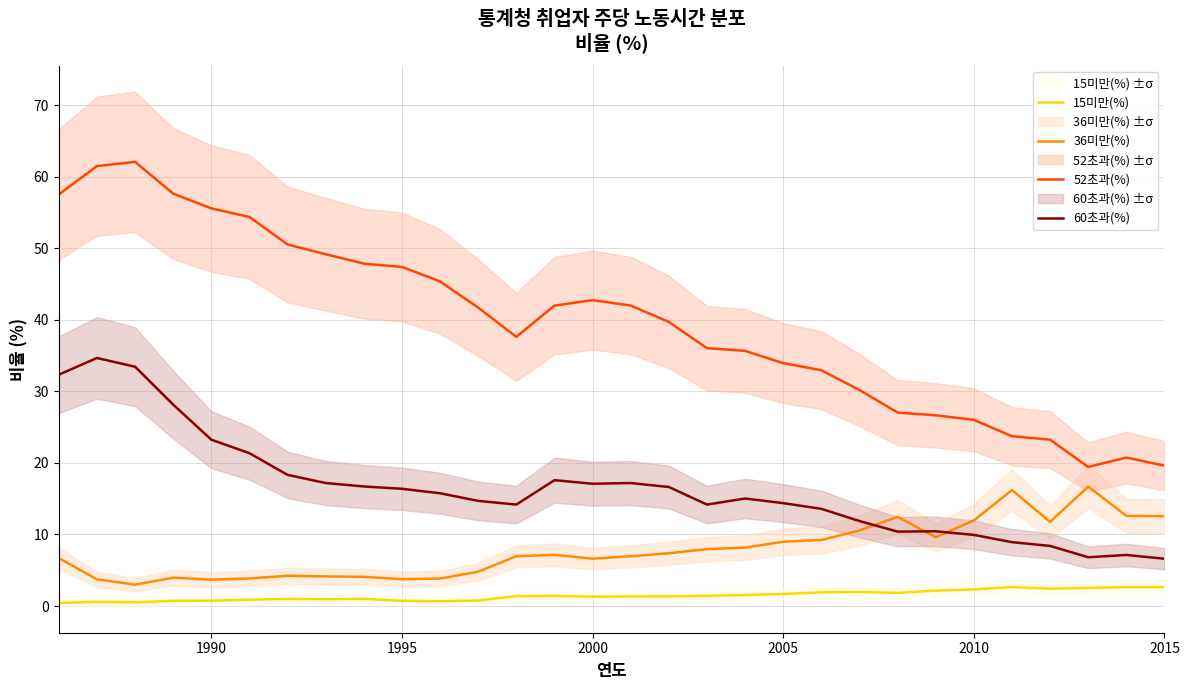

What is the smallest value displayed?

0.4